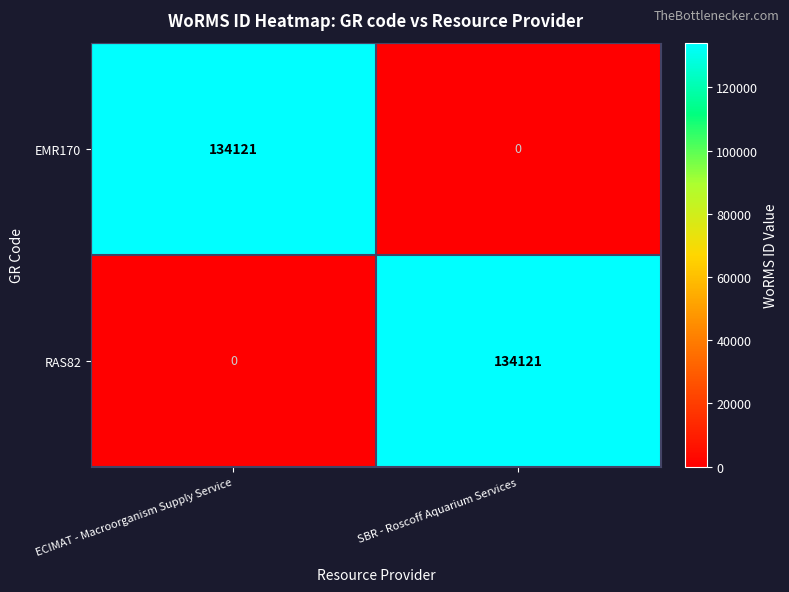

What is the difference between the maximum and minimum values in the RAS82 series?

134121